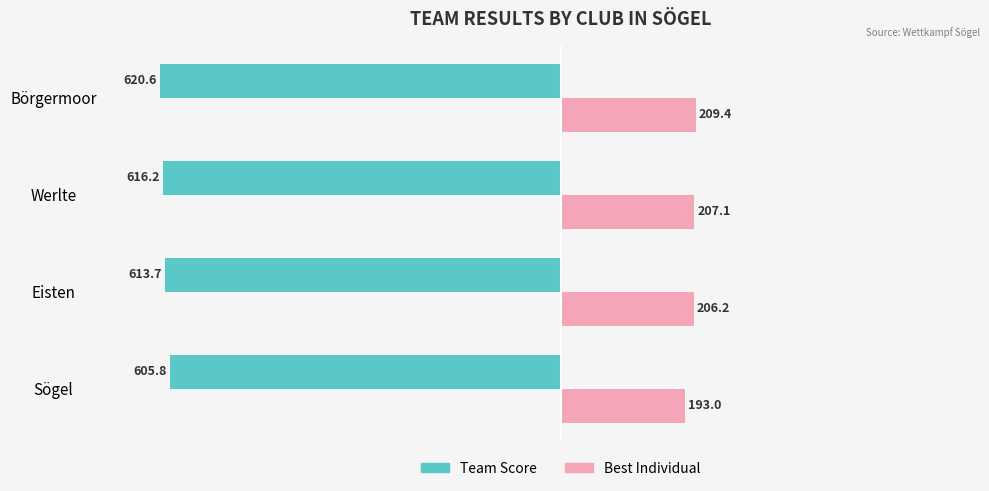

Rank the series by their maximum value, from lowest to highest.

Team Score, Best Individual